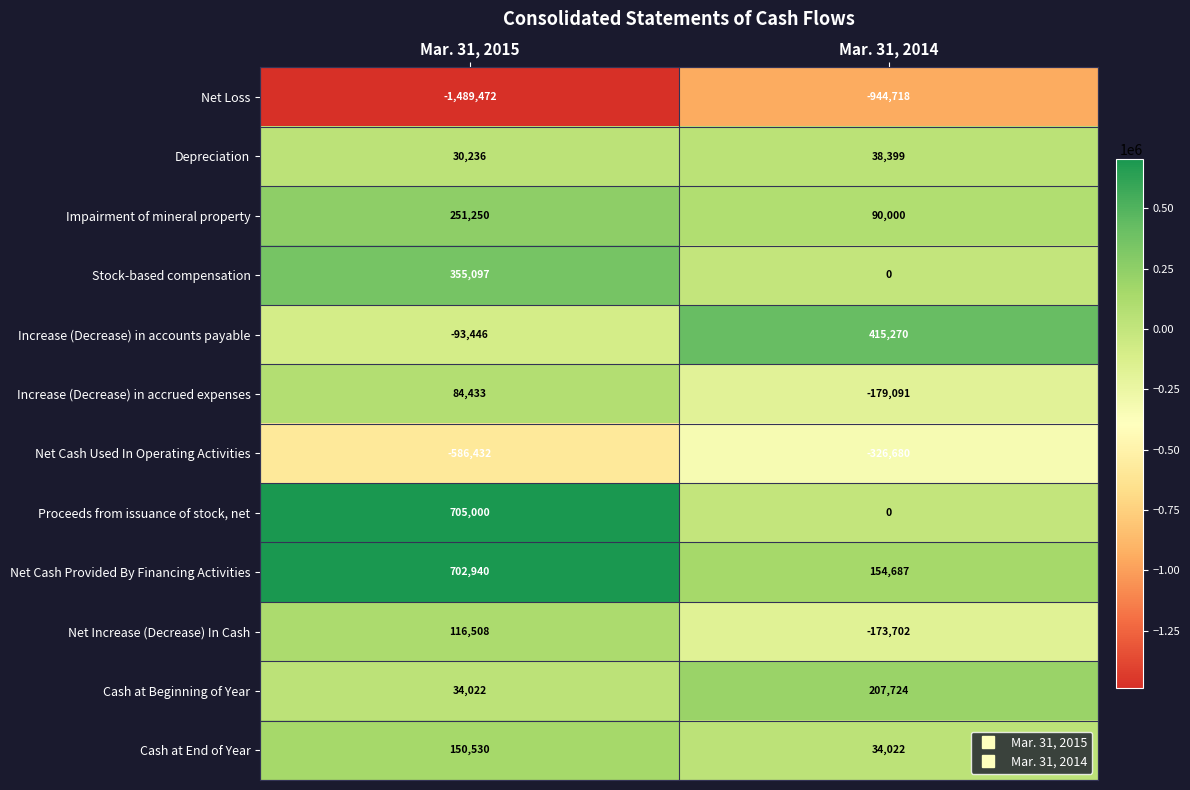

Is it true that Depreciation equals 52114 at Mar. 31, 2014?

False